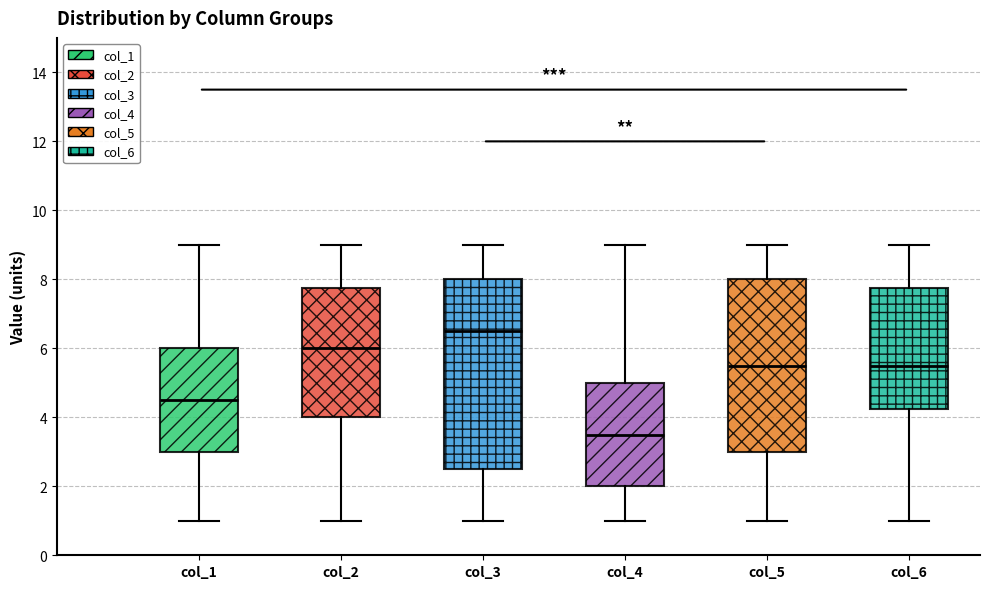

Reading left to right, read every box against the y-axis: the position of its median line, the range the box covers, and the ends of its whiskers. The values are not printed on the chart, so give them approximately, as read against the axis.

col_1: median 4.6, box 3.0 to 6.0, whiskers 1.0 to 9.0
col_2: median 6.0, box 4.0 to 7.8, whiskers 1.0 to 9.0
col_3: median 6.6, box 2.6 to 8.0, whiskers 1.0 to 9.0
col_4: median 3.6, box 2.0 to 5.0, whiskers 1.0 to 9.0
col_5: median 5.6, box 3.0 to 8.0, whiskers 1.0 to 9.0
col_6: median 5.6, box 4.2 to 7.8, whiskers 1.0 to 9.0